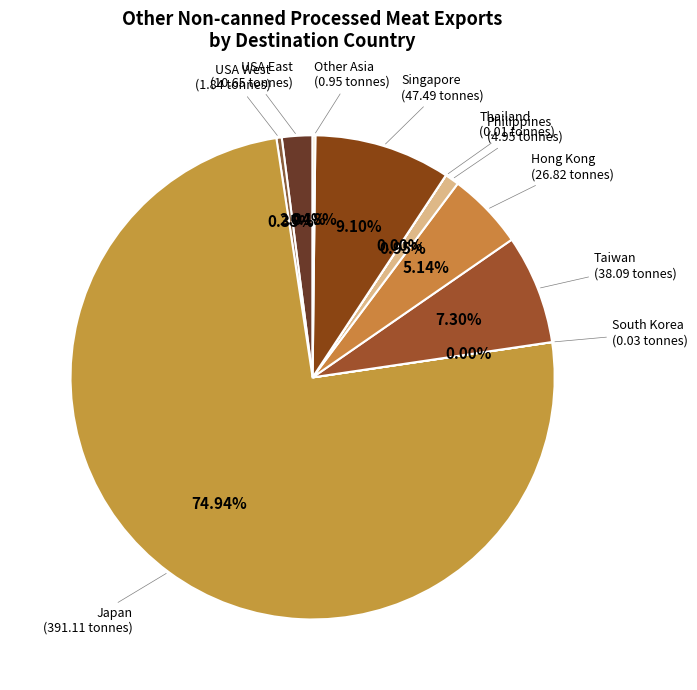

Which category has the biggest portion of the pie?

Japan